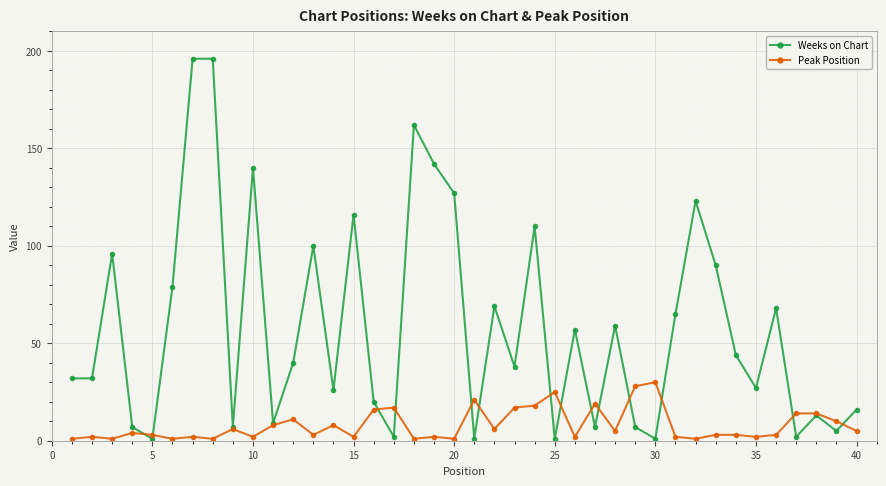

How many lines are shown in the chart?

2